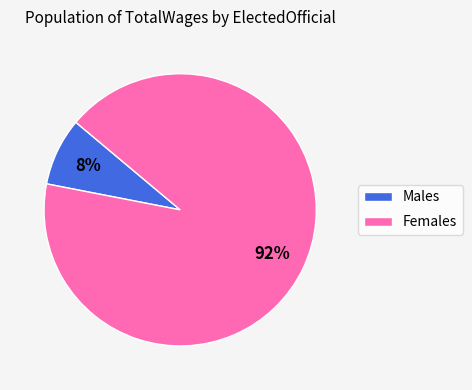

Is there a majority slice in this chart?

Yes